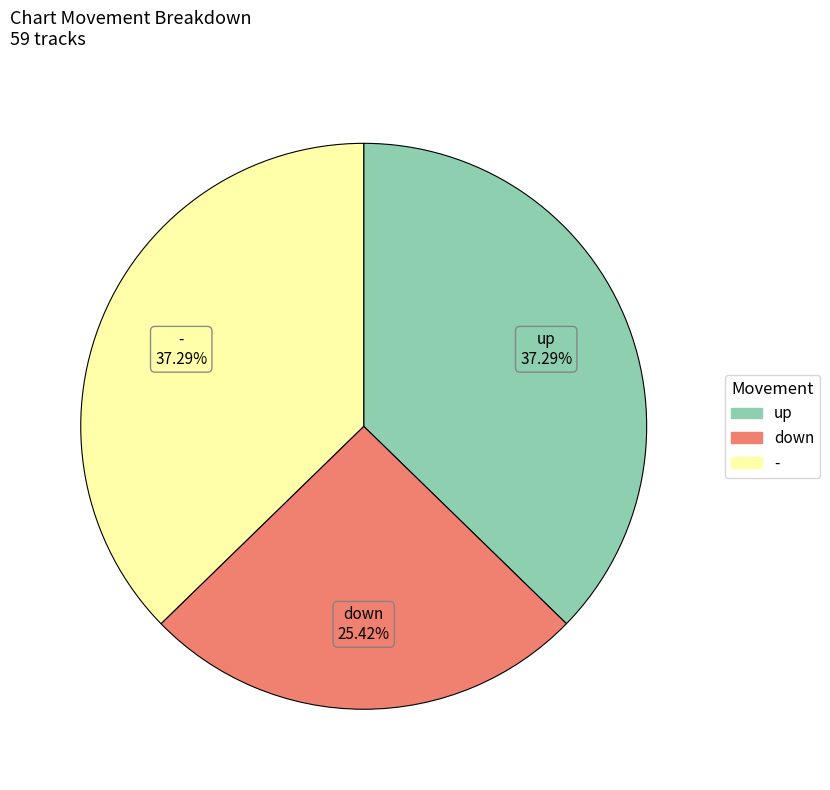

Which category has the smallest portion of the pie?

down